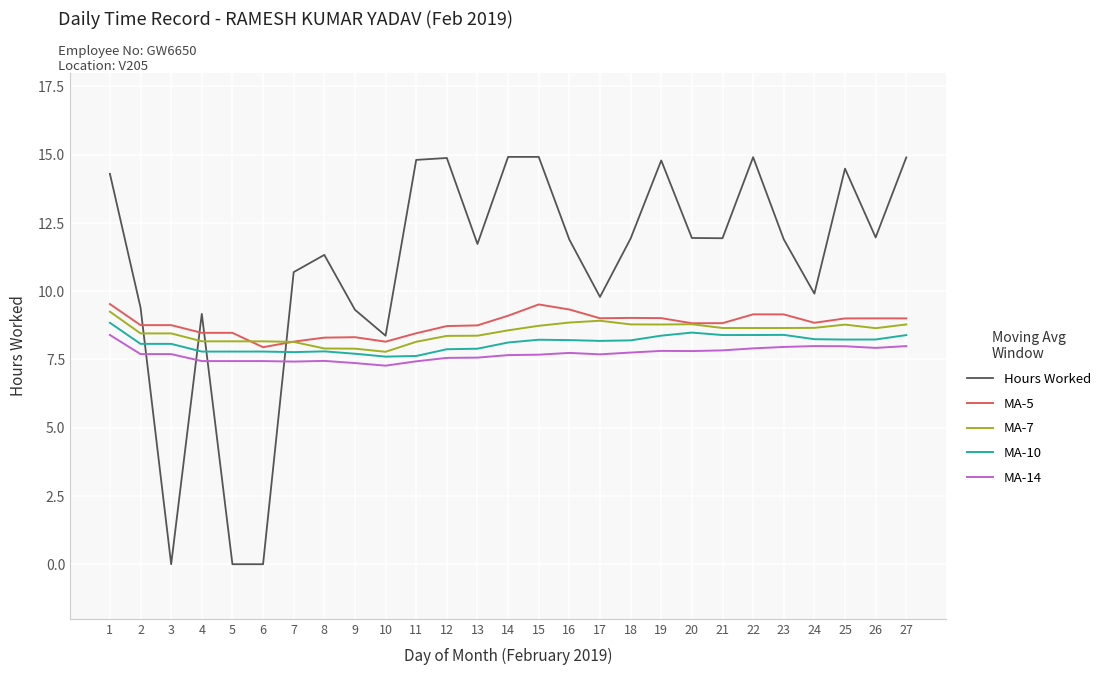

The value of MA-10 at 2 is 8.1. True or false?

True